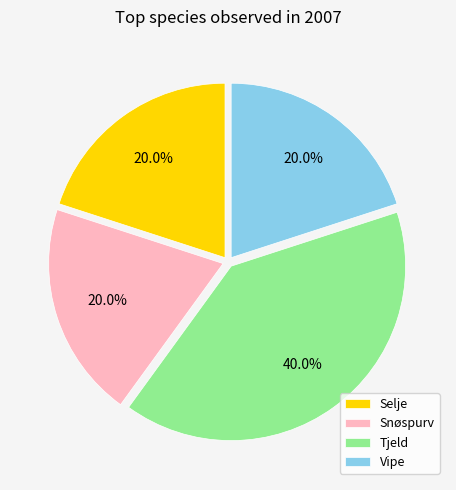

What is the largest slice in the pie chart?

Tjeld